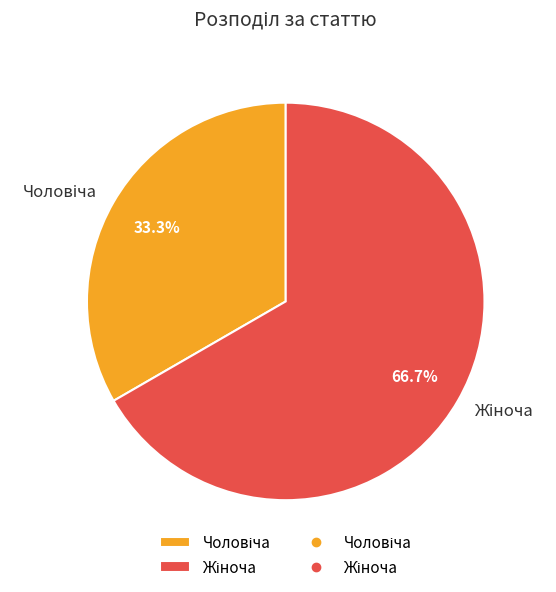

Is there a majority slice in this chart?

Yes